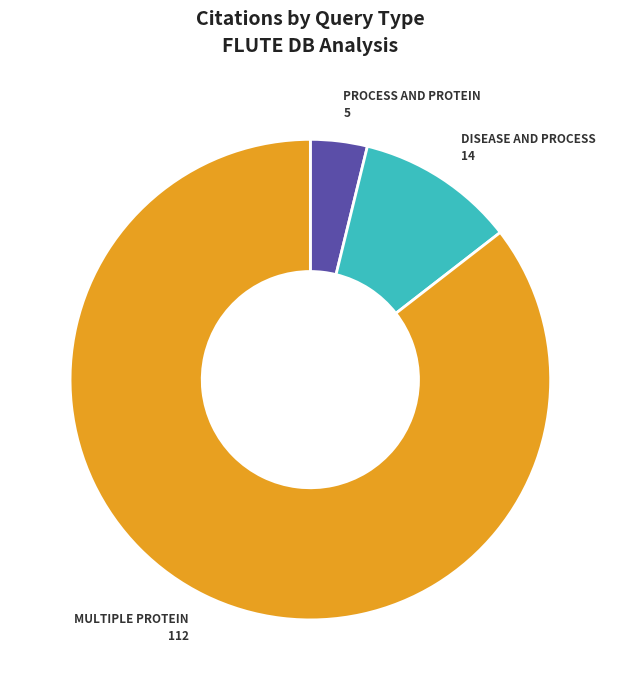

Does any single category account for the majority?

Yes